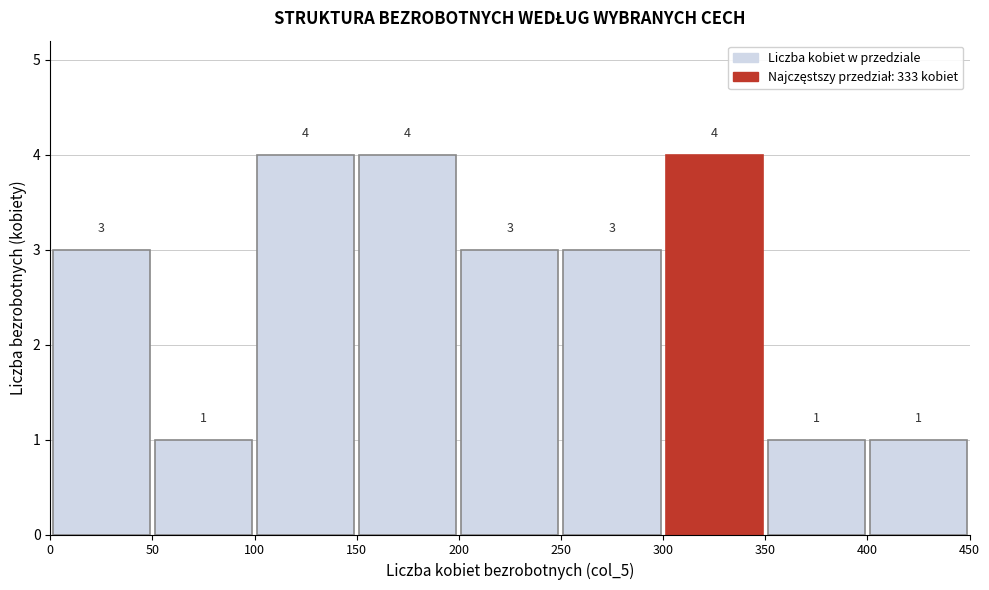

How tall is the bar that spans 50 to 100 on the x-axis?

1